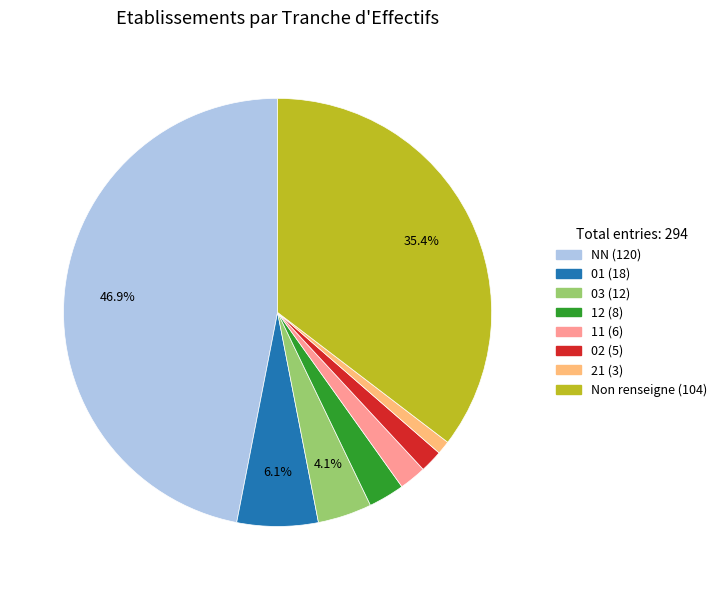

Is there any slice that represents more than half of the pie?

No